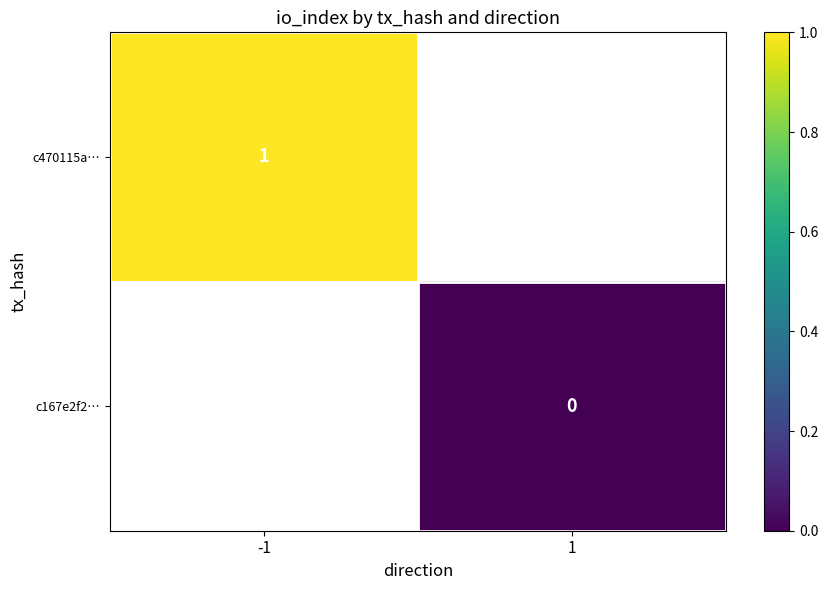

Is the value of c470115a… at -1 greater than the value of c167e2f2… at 1?

Yes